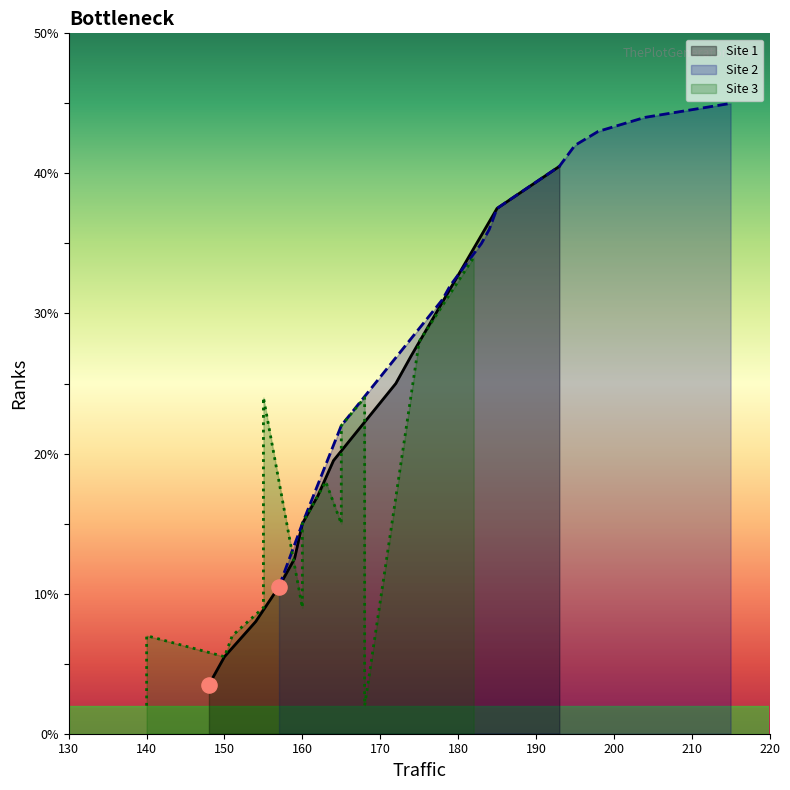

Which series has the widest spread of Y values?

Site 1